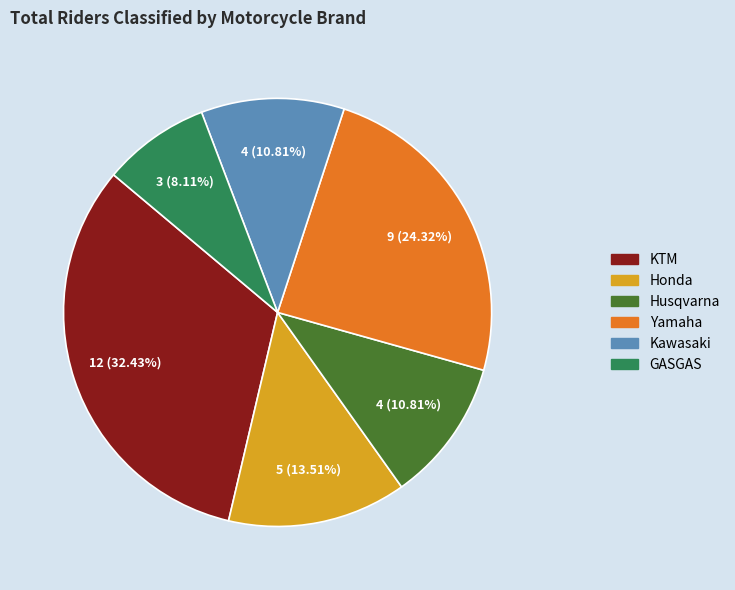

Is it true that Kawasaki is 11% of the pie?

True